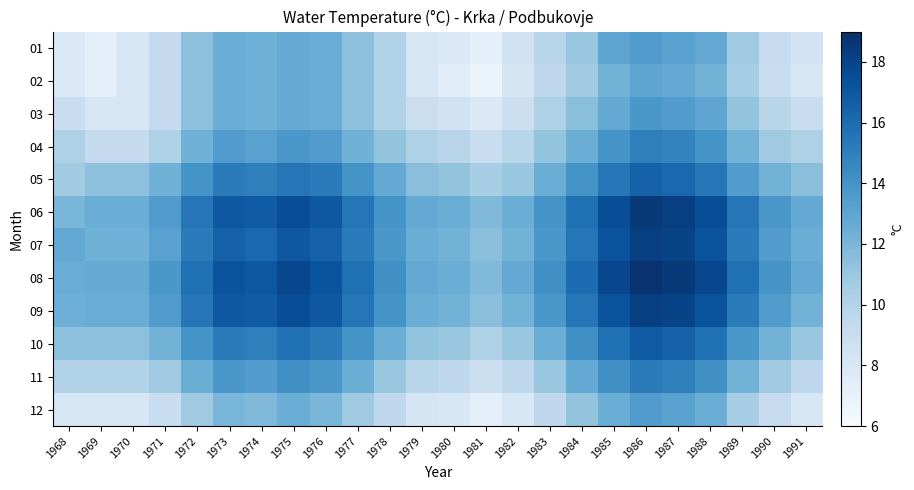

Reading left to right, list all the values displayed in this chart.

01: 1968=7.8	1969=7.2	1970=8.1	1971=9.3	1972=11.4	1973=12.5	1974=12.3	1975=12.7	1976=12.6	1977=11.4	1978=10.1	1979=8.1	1980=7.8	1981=7.2	1982=8.5	1983=9.8	1984=11.0	1985=13.0	1986=13.5	1987=13.2	1988=12.8	1989=10.8	1990=9.2	1991=8.4
02: 1968=7.8	1969=7.2	1970=8.1	1971=9.3	1972=11.4	1973=12.5	1974=12.3	1975=12.7	1976=12.6	1977=11.4	1978=10.1	1979=8.1	1980=7.4	1981=6.8	1982=8.2	1983=9.5	1984=10.8	1985=12.2	1986=13.0	1987=12.8	1988=12.2	1989=10.6	1990=9.0	1991=8.0
03: 1968=9.0	1969=8.1	1970=8.1	1971=9.3	1972=11.4	1973=12.5	1974=12.3	1975=12.7	1976=12.6	1977=11.4	1978=10.1	1979=8.9	1980=8.5	1981=7.8	1982=8.8	1983=10.2	1984=11.5	1985=12.8	1986=13.8	1987=13.5	1988=13.0	1989=11.2	1990=9.8	1991=9.0
04: 1968=10.2	1969=9.3	1970=9.3	1971=10.2	1972=12.3	1973=13.5	1974=13.2	1975=13.8	1976=13.5	1977=12.3	1978=11.2	1979=10.2	1980=9.8	1981=9.0	1982=9.8	1983=11.2	1984=12.5	1985=14.0	1986=15.0	1987=14.8	1988=14.0	1989=12.2	1990=10.8	1991=10.2
05: 1968=10.7	1969=11.4	1970=11.4	1971=12.3	1972=14.0	1973=15.2	1974=15.0	1975=15.5	1976=15.2	1977=14.0	1978=12.8	1979=11.5	1980=11.2	1981=10.5	1982=11.0	1983=12.5	1984=14.0	1985=15.5	1986=16.5	1987=16.2	1988=15.5	1989=13.5	1990=12.2	1991=11.5
06: 1968=12.0	1969=12.5	1970=12.5	1971=13.5	1972=15.5	1973=17.0	1974=16.8	1975=17.5	1976=17.0	1977=15.5	1978=14.0	1979=12.8	1980=12.5	1981=11.8	1982=12.5	1983=14.0	1984=15.8	1985=17.5	1986=18.5	1987=18.2	1988=17.5	1989=15.5	1990=13.8	1991=12.8
07: 1968=12.8	1969=12.3	1970=12.3	1971=13.2	1972=15.2	1973=16.5	1974=16.2	1975=17.0	1976=16.5	1977=15.2	1978=13.8	1979=12.5	1980=12.2	1981=11.5	1982=12.2	1983=13.8	1984=15.5	1985=17.2	1986=18.2	1987=18.0	1988=17.2	1989=15.2	1990=13.5	1991=12.5
08: 1968=12.6	1969=12.7	1970=12.7	1971=13.8	1972=15.8	1973=17.2	1974=17.0	1975=17.8	1976=17.2	1977=15.8	1978=14.2	1979=12.8	1980=12.5	1981=11.8	1982=12.8	1983=14.2	1984=16.0	1985=17.8	1986=18.8	1987=18.5	1988=17.8	1989=15.8	1990=14.0	1991=12.8
09: 1968=12.4	1969=12.6	1970=12.6	1971=13.5	1972=15.5	1973=17.0	1974=16.8	1975=17.5	1976=17.0	1977=15.5	1978=14.0	1979=12.5	1980=12.2	1981=11.5	1982=12.2	1983=13.8	1984=15.5	1985=17.2	1986=18.2	1987=18.0	1988=17.2	1989=15.2	1990=13.5	1991=12.2
10: 1968=11.4	1969=11.4	1970=11.4	1971=12.2	1972=14.0	1973=15.2	1974=15.0	1975=15.8	1976=15.2	1977=14.0	1978=12.5	1979=11.2	1980=11.0	1981=10.2	1982=11.0	1983=12.5	1984=14.2	1985=15.8	1986=16.8	1987=16.5	1988=15.8	1989=13.8	1990=12.2	1991=11.0
11: 1968=10.1	1969=10.1	1970=10.1	1971=10.8	1972=12.5	1973=13.8	1974=13.5	1975=14.2	1976=13.8	1977=12.5	1978=11.0	1979=9.8	1980=9.5	1981=8.8	1982=9.5	1983=11.0	1984=12.8	1985=14.2	1986=15.2	1987=15.0	1988=14.2	1989=12.2	1990=10.8	1991=9.5
12: 1968=8.1	1969=8.1	1970=8.1	1971=9.0	1972=10.8	1973=12.0	1974=11.8	1975=12.5	1976=12.0	1977=10.8	1978=9.5	1979=8.2	1980=8.0	1981=7.2	1982=8.0	1983=9.5	1984=11.2	1985=12.5	1986=13.5	1987=13.2	1988=12.5	1989=10.5	1990=9.2	1991=8.0